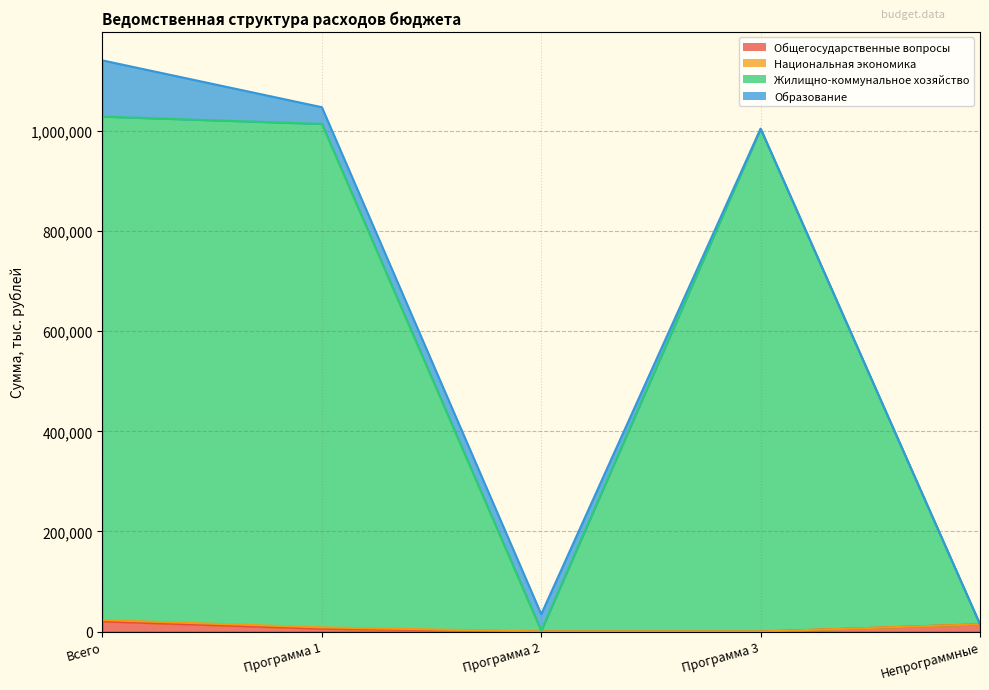

Does the chart display data point markers on the line(s)?

No